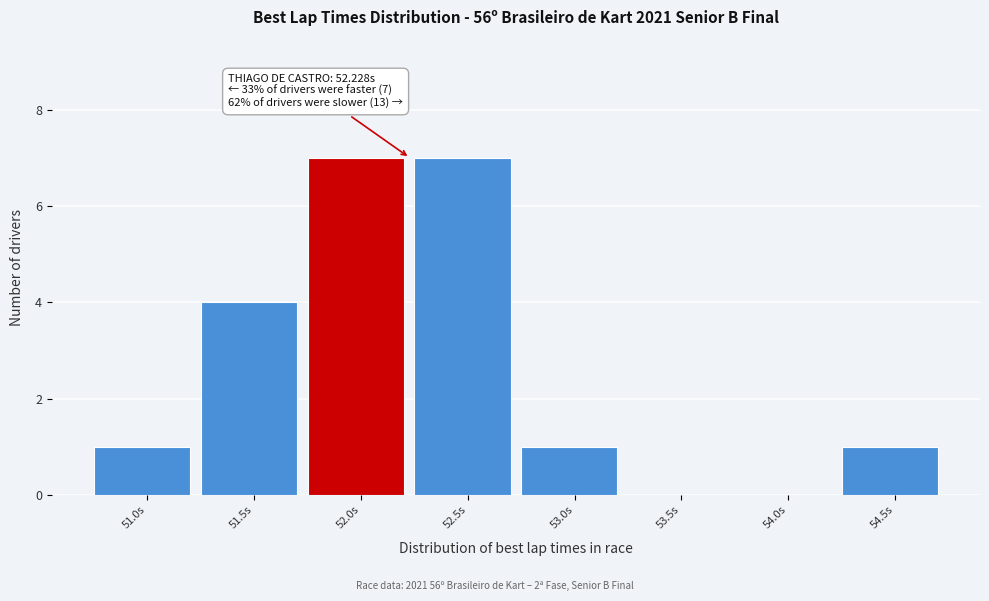

Reading right to left, extract all data points from this chart.

54.5s=1	54.0s=0	53.5s=0	53.0s=1	52.5s=7	52.0s=7	51.5s=4	51.0s=1